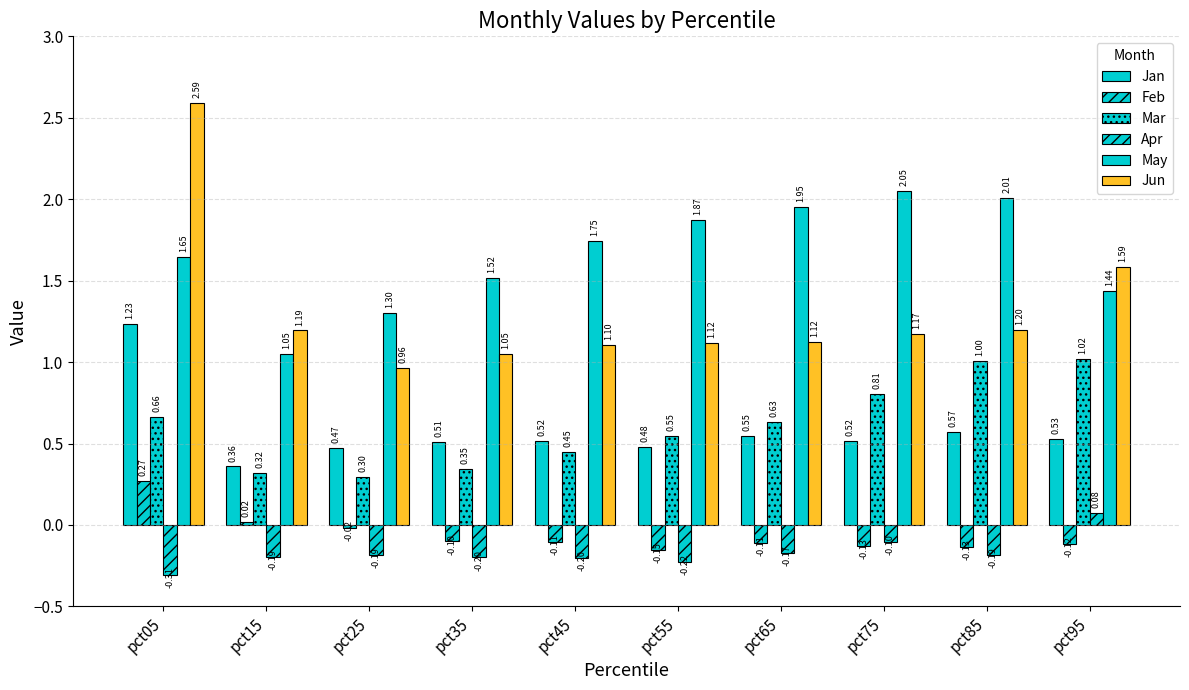

Between pct55 and pct95, which is larger?

pct95